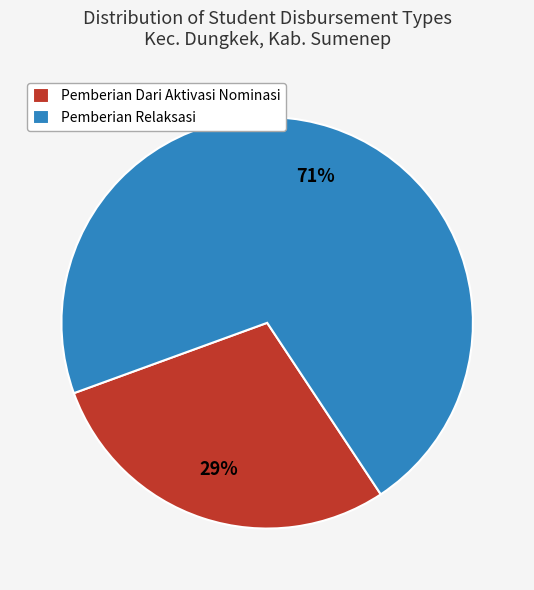

Is it true that Pemberian Dari Aktivasi Nominasi is 29% of the pie?

True